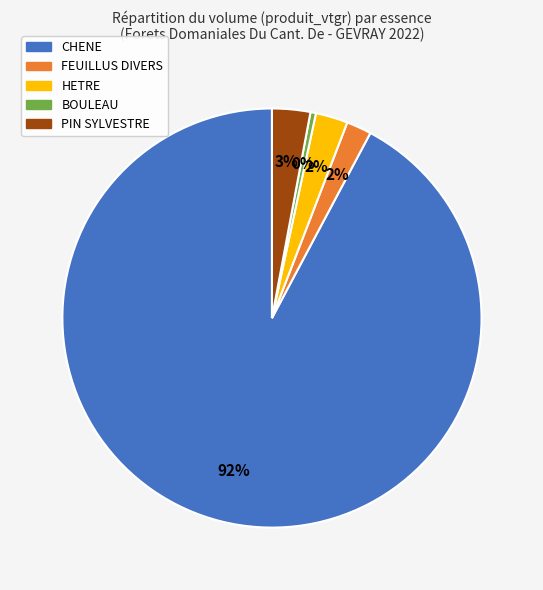

Count the number of slices in the pie.

5